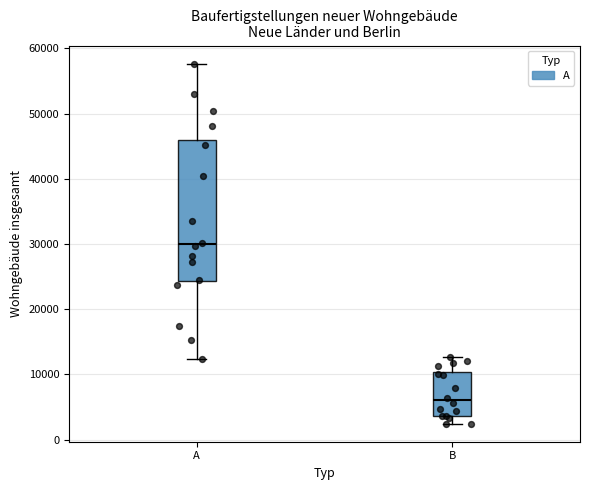

Reading left to right, read every box against the y-axis: the position of its median line, the range the box covers, and the ends of its whiskers. The values are not printed on the chart, so give them approximately, as read against the axis.

A: median 30000, box 24000 to 46000, whiskers 12000 to 58000
B: median 6000, box 4000 to 10000, whiskers 2000 to 13000